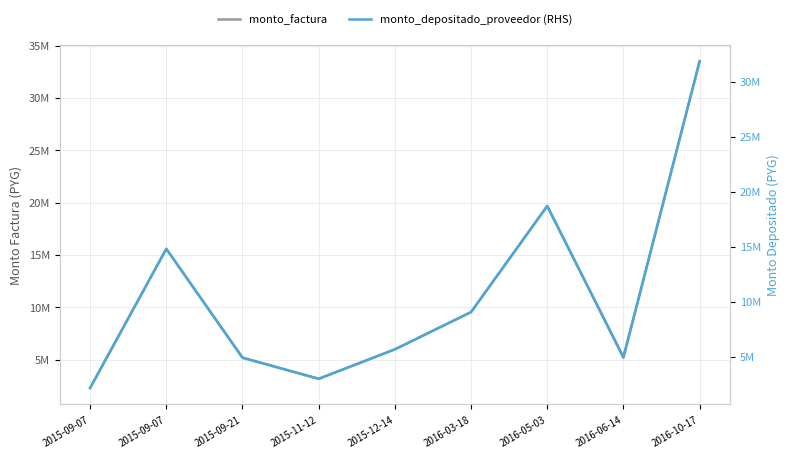

Which label corresponds to the smallest value in the chart?

2015-09-07